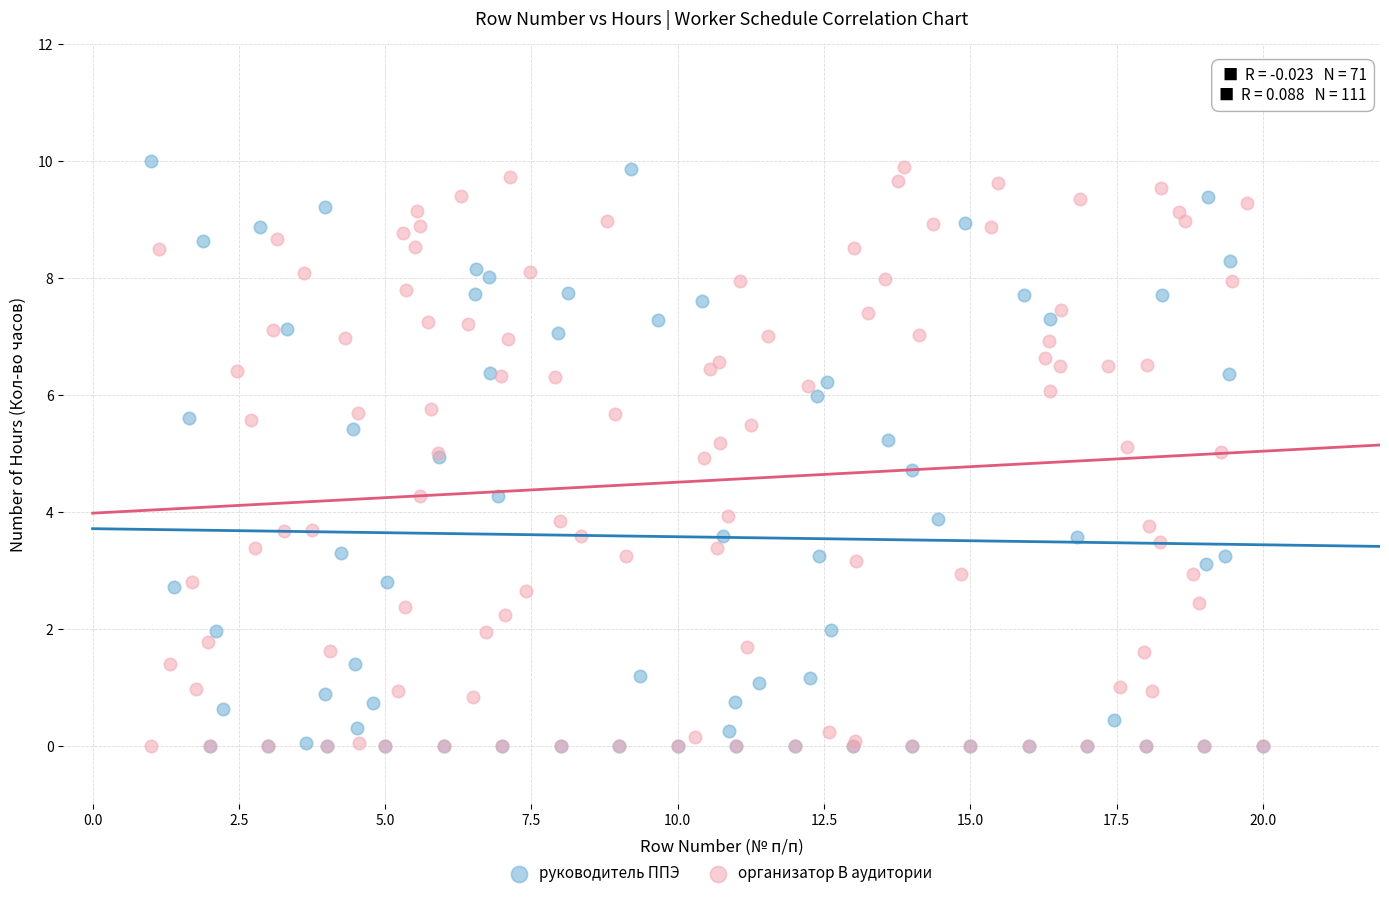

What are all the series names shown in the legend?

руководитель ППЭ, организатор В аудитории